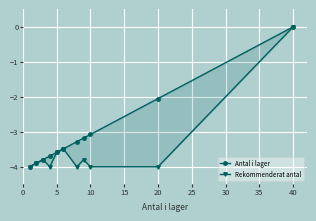

True or false: Antal i lager and Rekommenderat antal cross at least once.

False